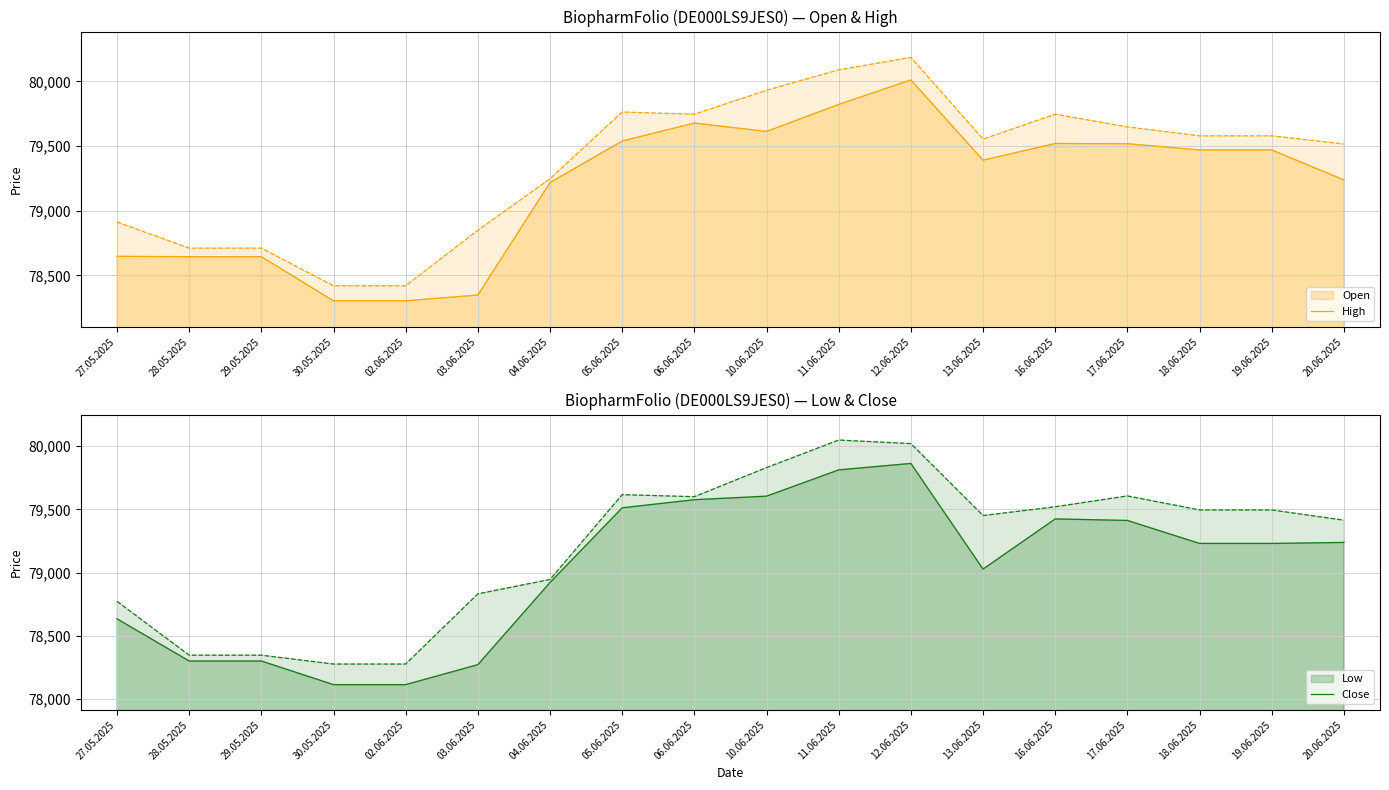

What are all the series names shown in the legend?

Open, High, Low, Close